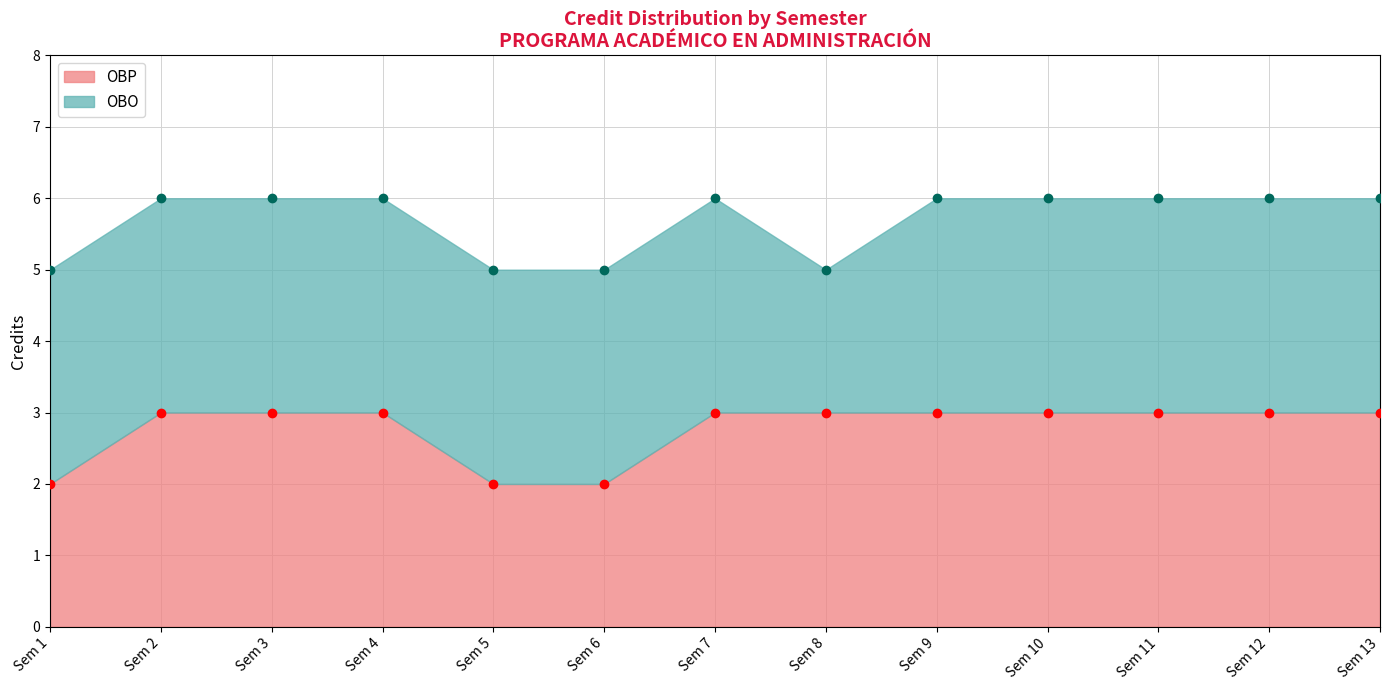

Is it true that OBP equals 3 at Sem 6?

False